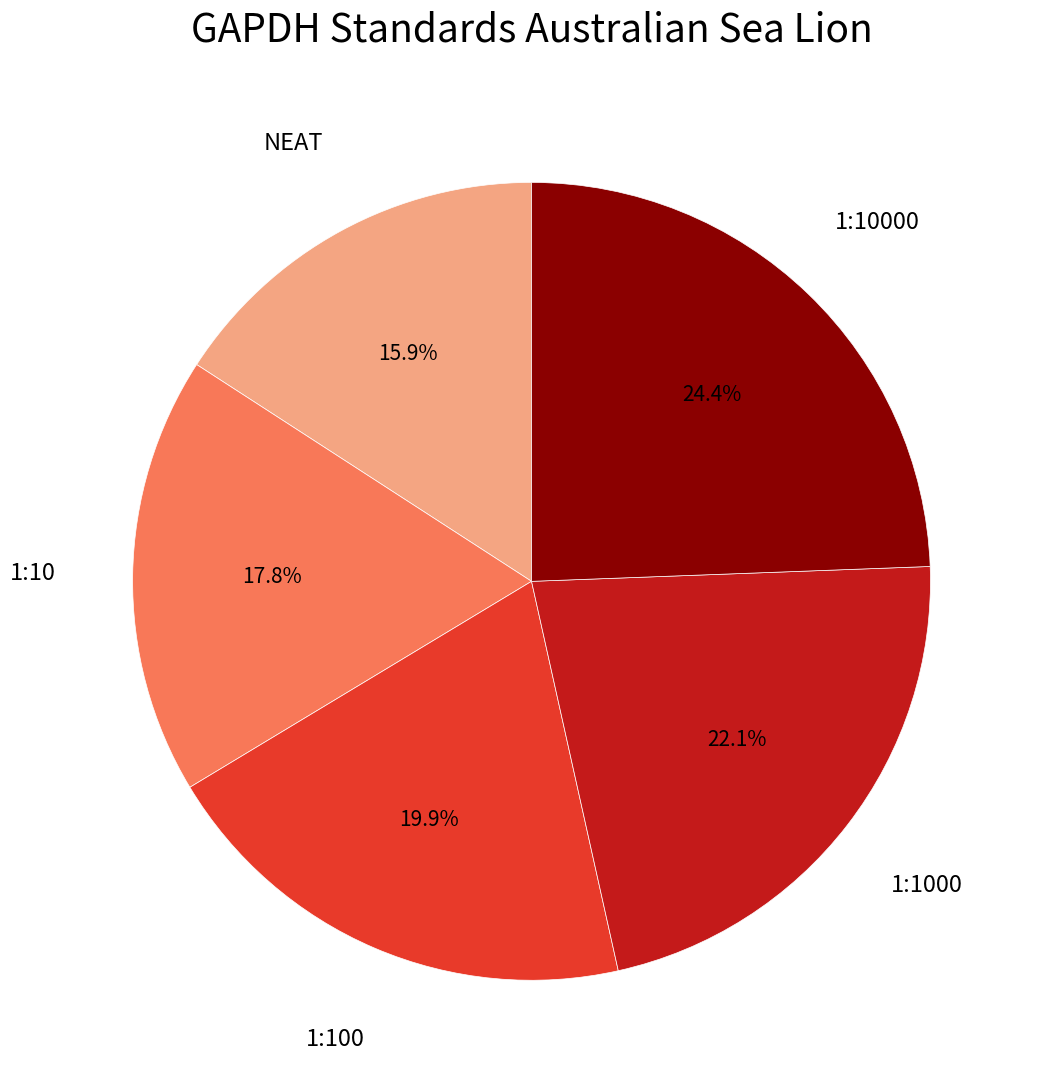

Does any single category account for the majority?

No